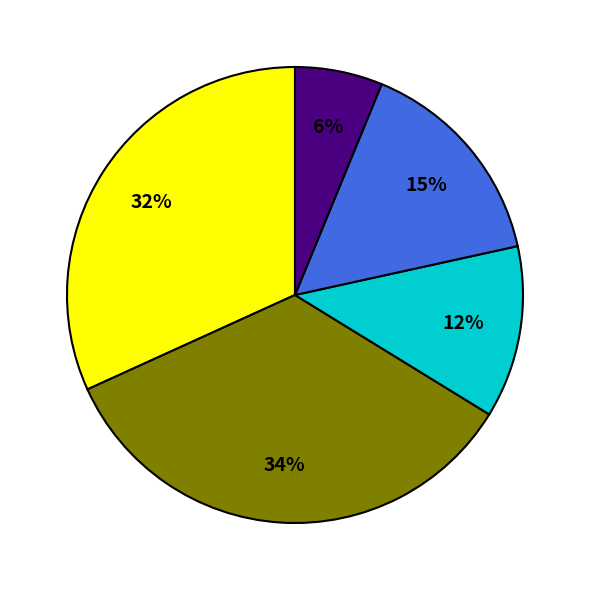

To the nearest percent, what is the average slice percentage?

20%